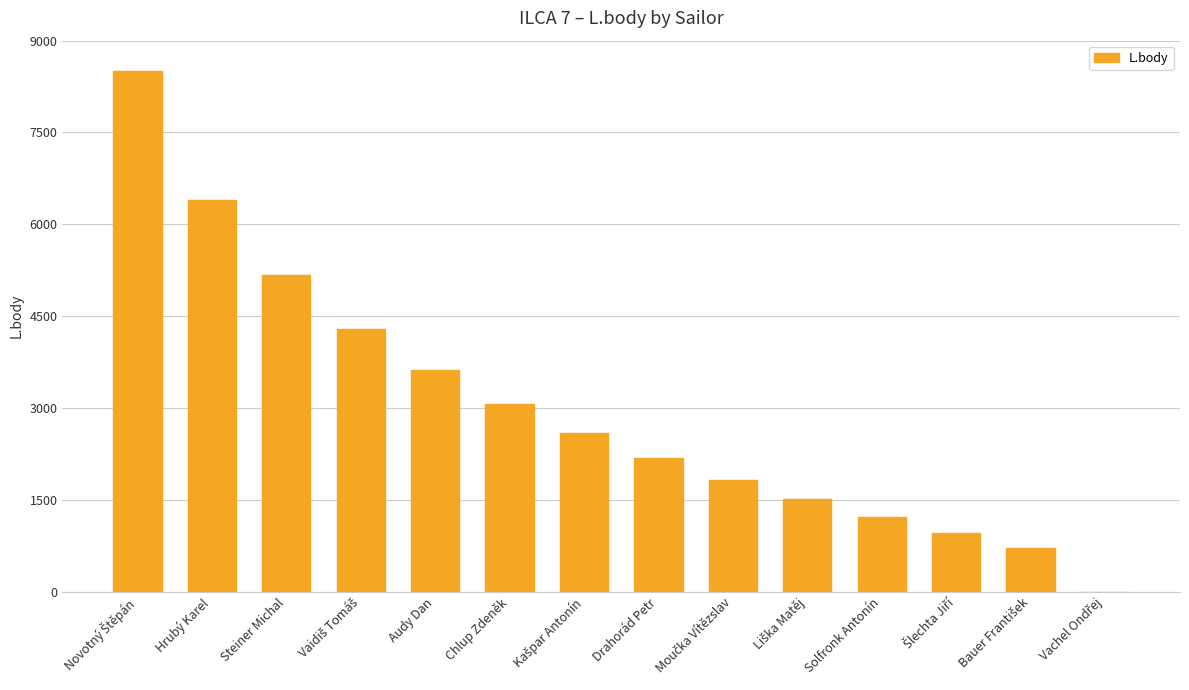

What is the greatest value displayed?

8505